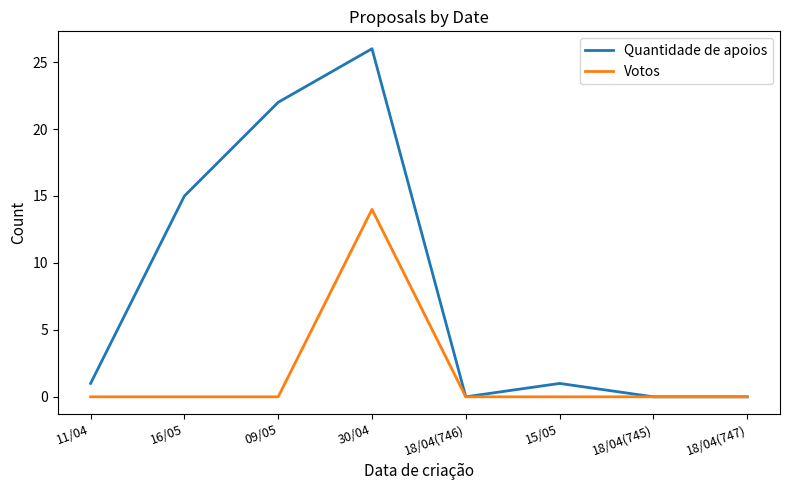

Reading right to left, extract all data points from this chart.

Quantidade de apoios: 18/04(747)=0	18/04(745)=0	15/05=1	18/04(746)=0	30/04=26	09/05=22	16/05=15	11/04=1
Votos: 18/04(747)=0	18/04(745)=0	15/05=0	18/04(746)=0	30/04=14	09/05=0	16/05=0	11/04=0